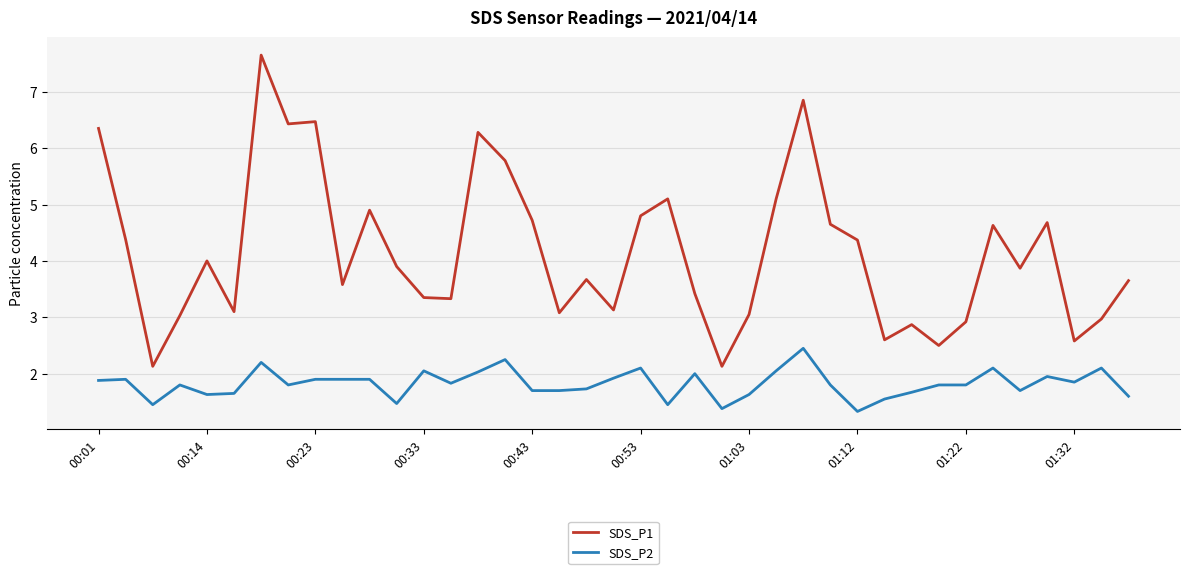

True or false: SDS_P2 and SDS_P1 cross at least once.

False